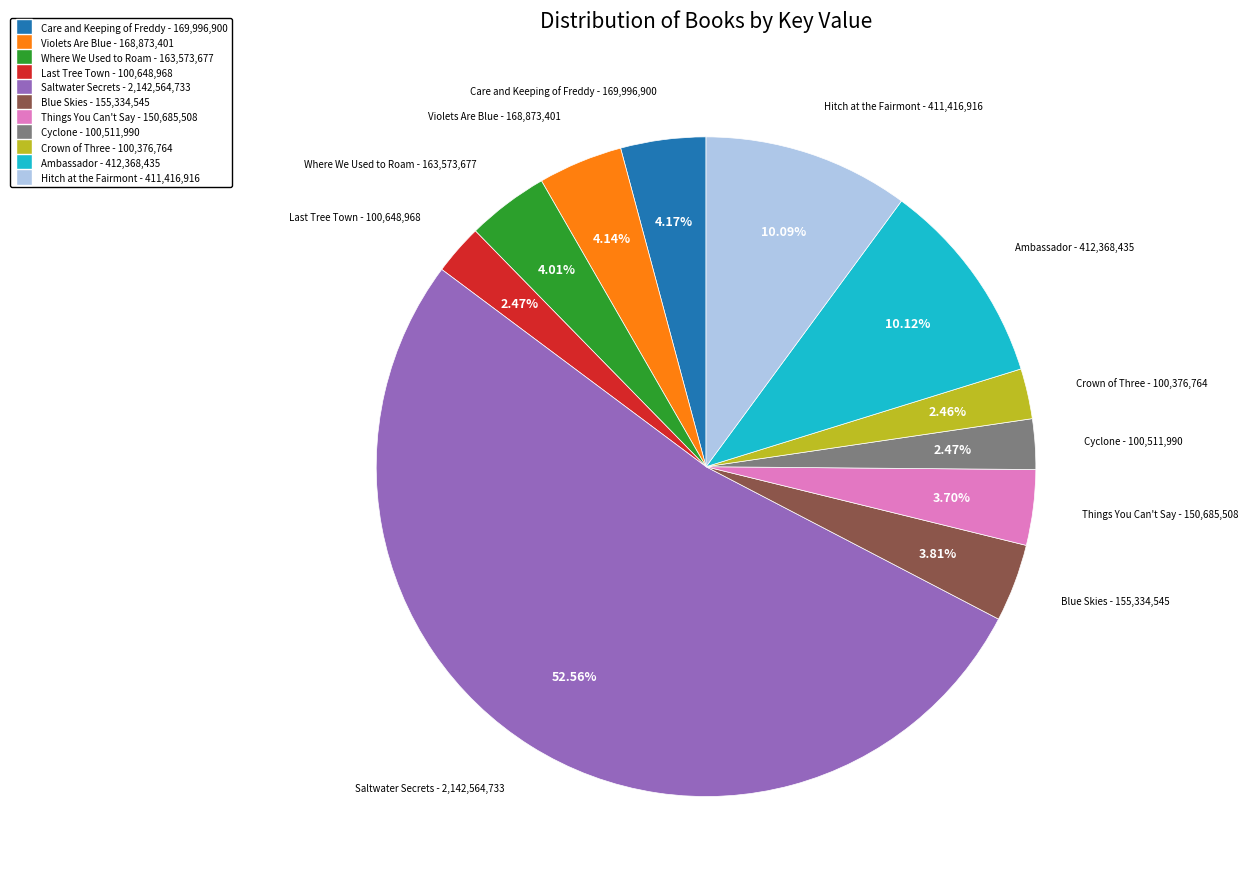

To the nearest percent, what is the difference between the largest and smallest slice percentages?

50%